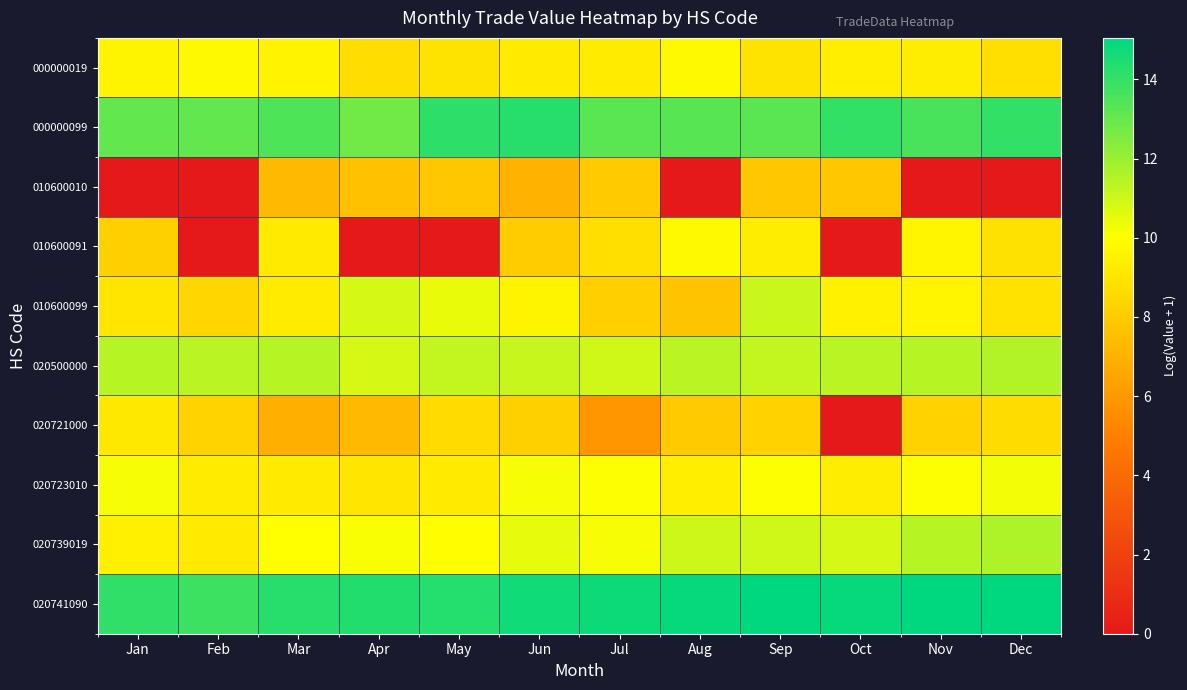

Count the number of categories in the chart.

12